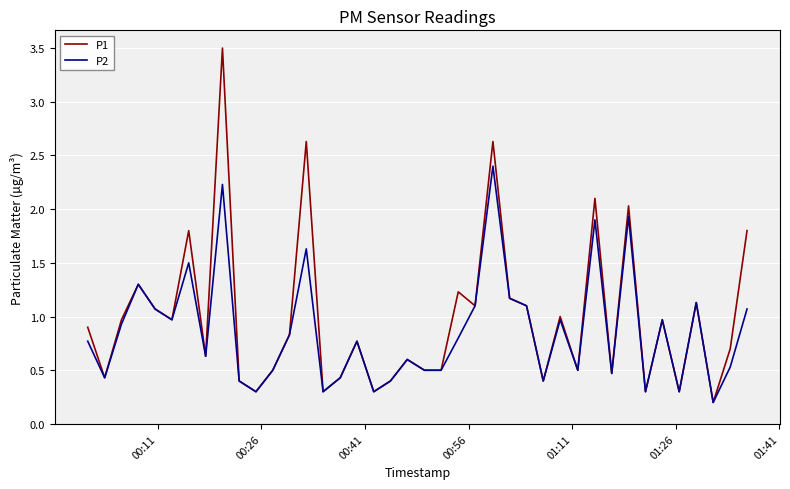

What is the lowest value of the P2 series?

0.2